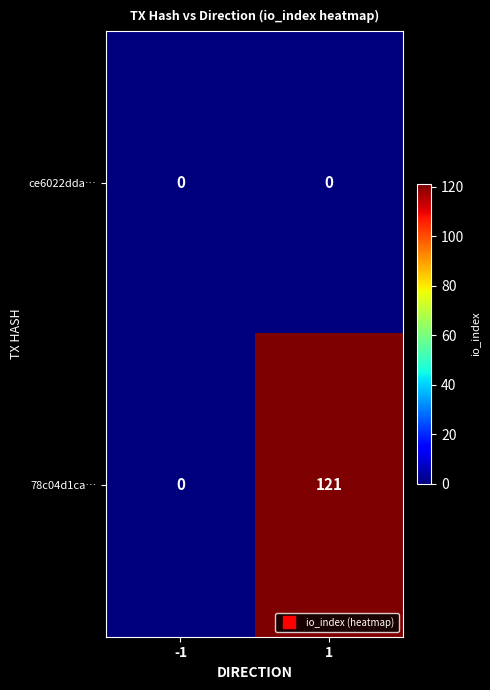

At 1, list the series in order from smallest to largest.

ce6022dda…, 78c04d1ca…